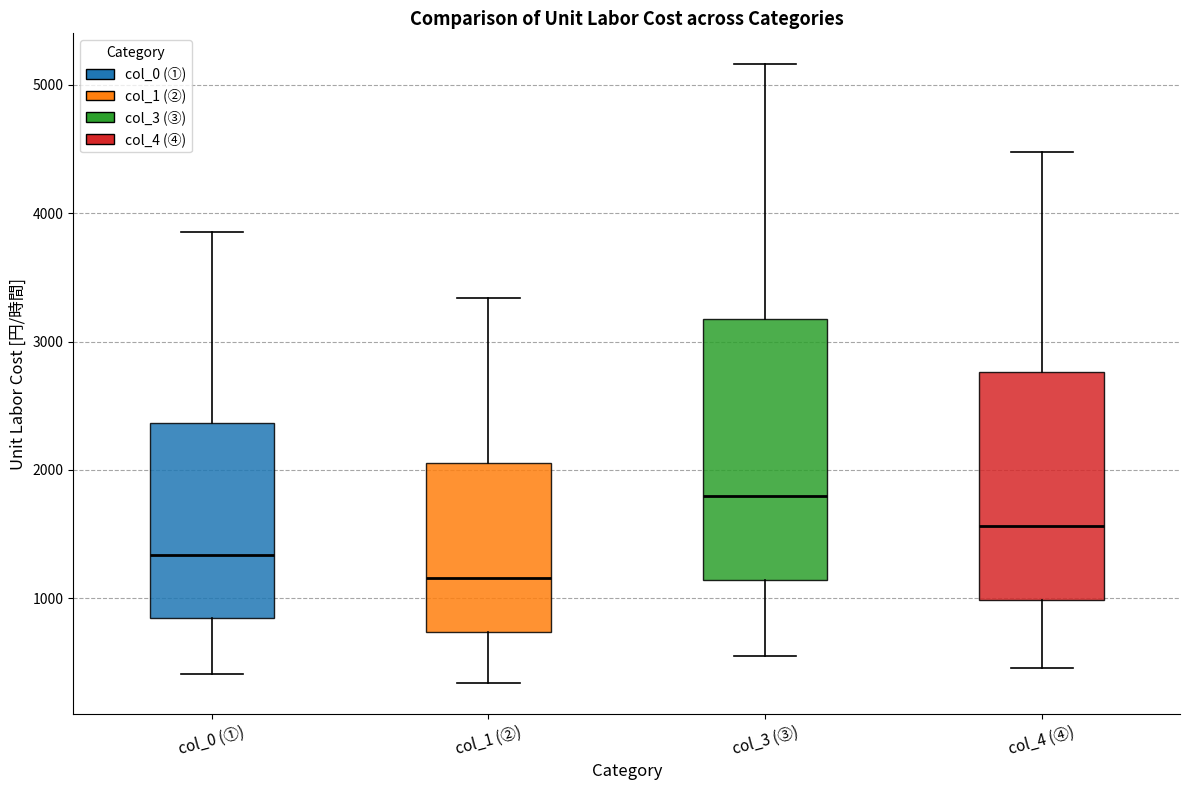

Where does the median line of the box for col_1 (②) sit on the y-axis? The values are not printed on the chart, so give them approximately, as read against the axis.

1200